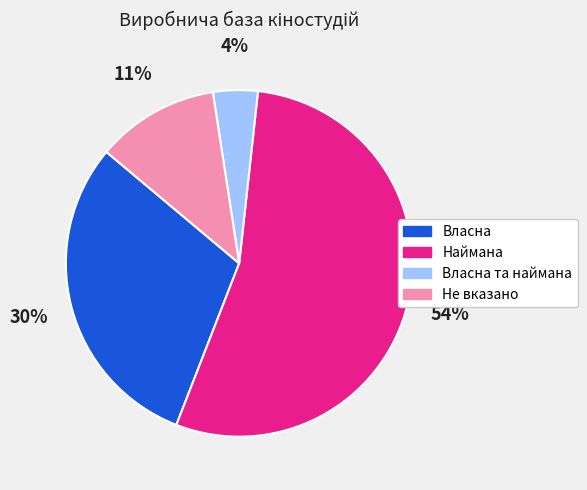

To the nearest percent, what is the average slice percentage?

25%